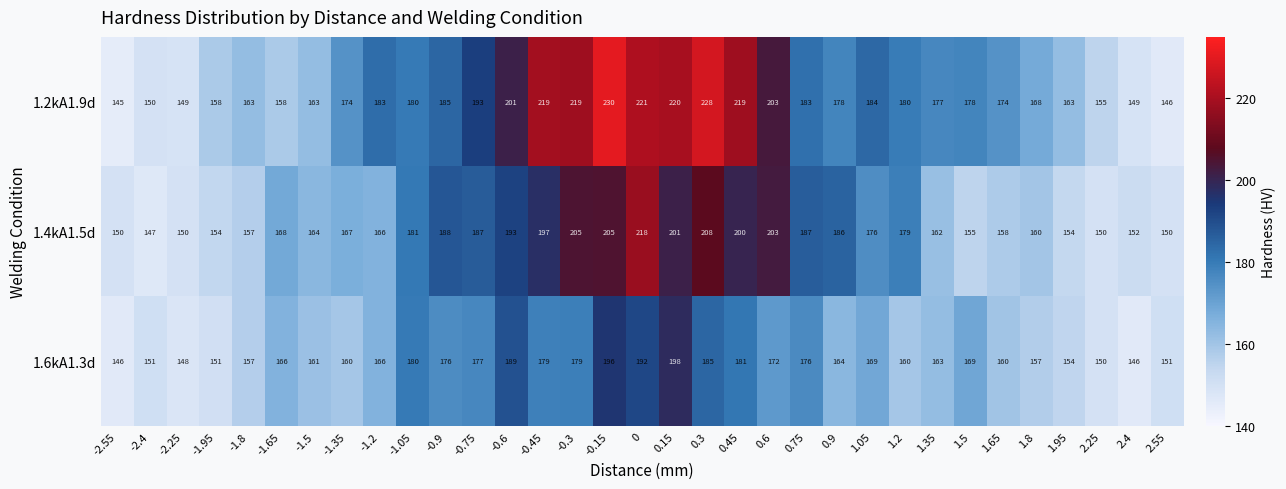

What is the average value of the 1.4kA1.5d series?

175